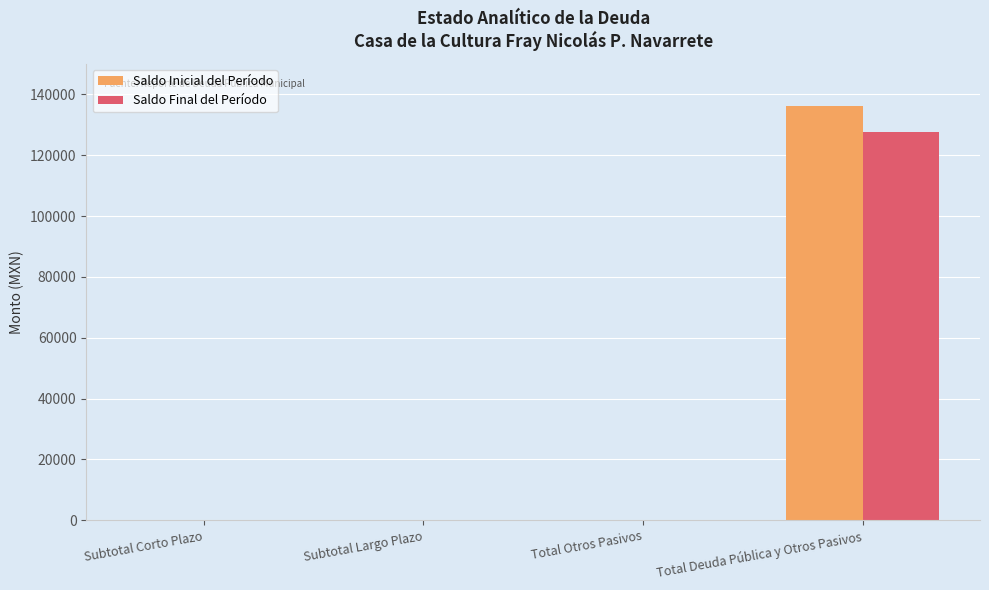

What is the sum of all Saldo Inicial del Período values?

136126.3